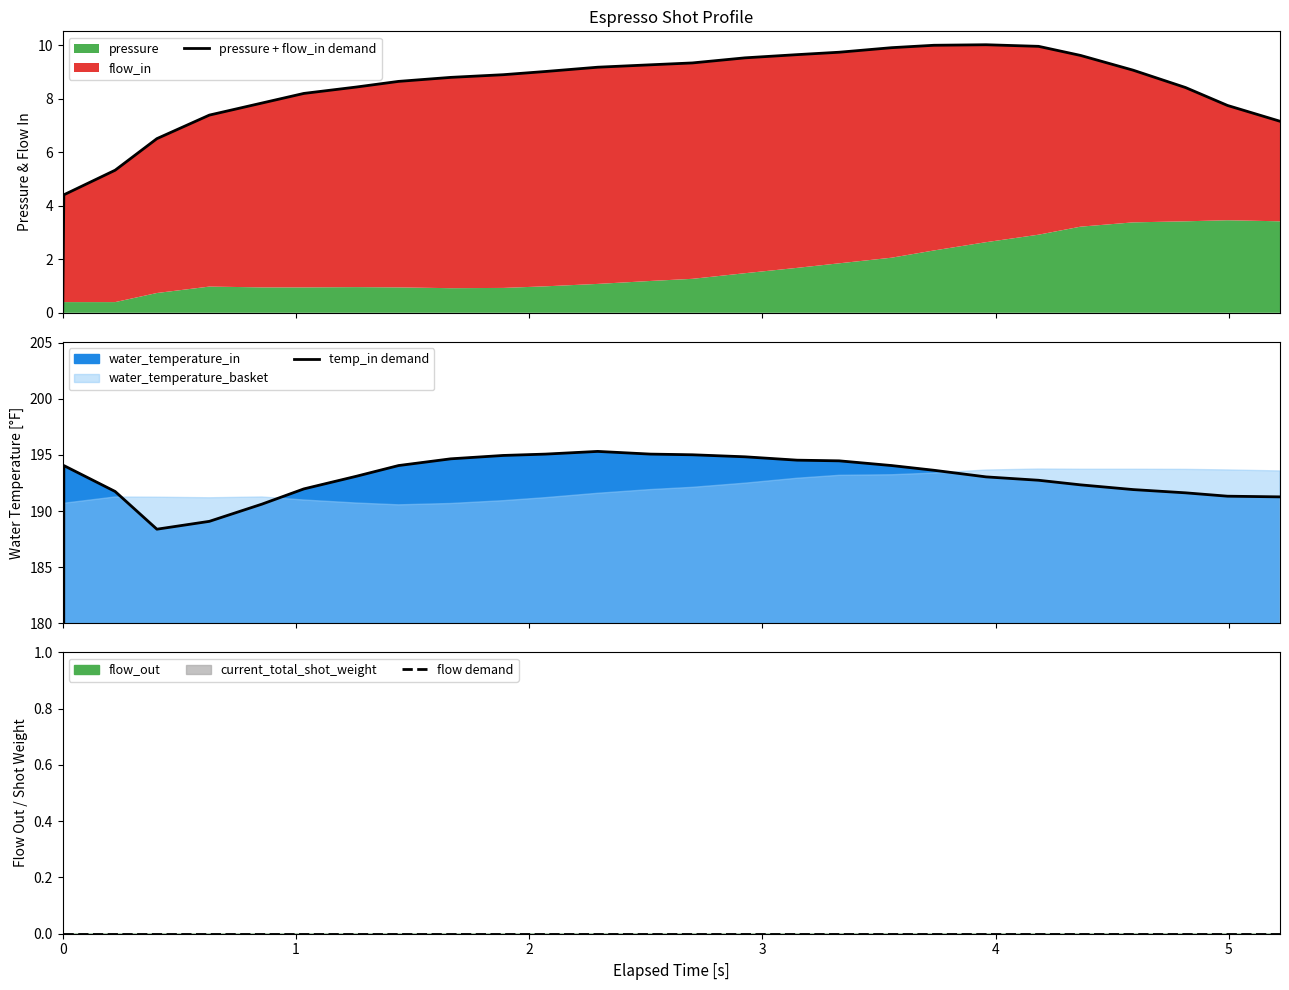

Is the value of flow demand at 26 greater than the value of temp_in demand at 19?

No